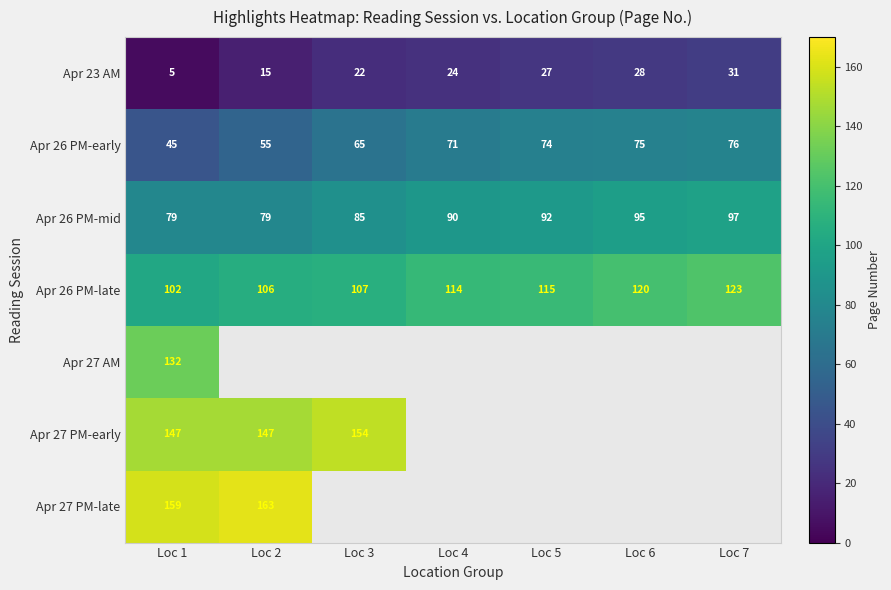

The value of Apr 23 AM at Loc 5 is 44. True or false?

False